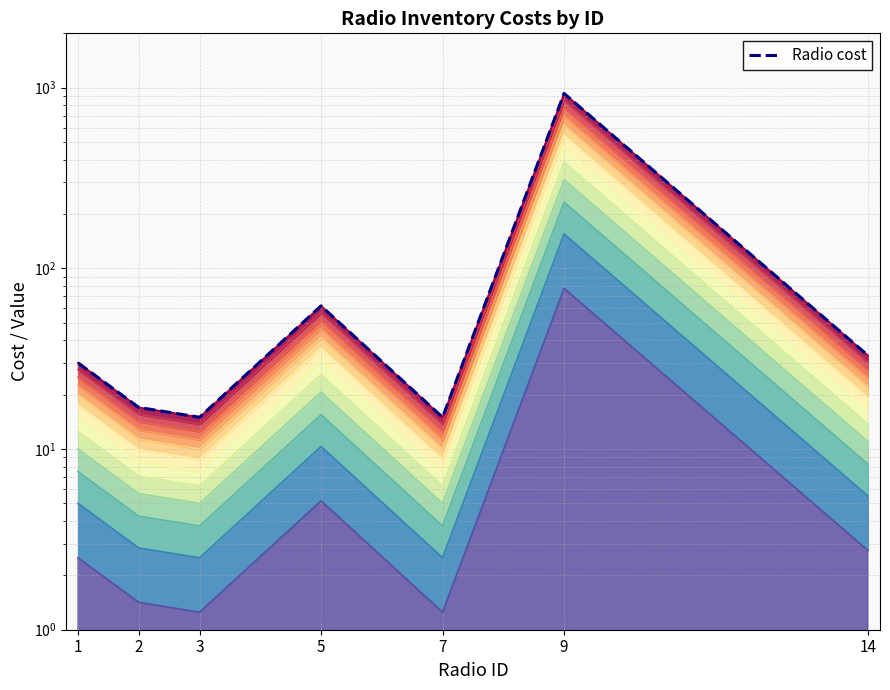

List the labels in order of value, largest first.

9, 5, 14, 1, 2, 3, 7